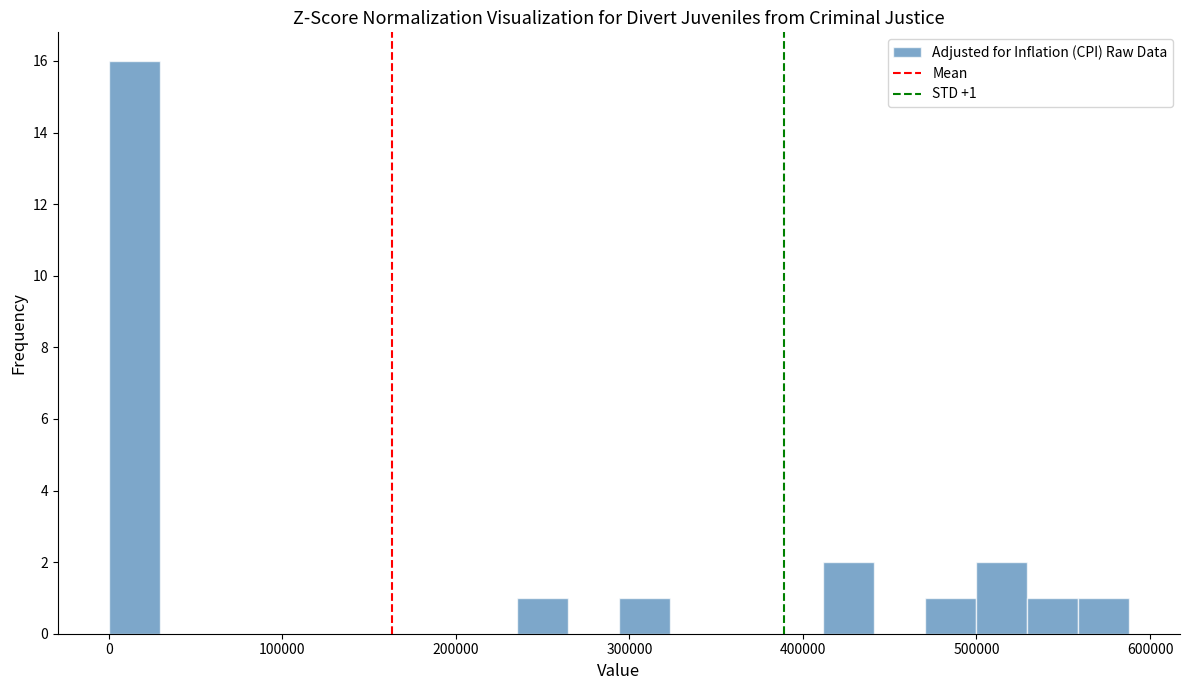

Read against the x-axis, roughly where is the centre of the tallest bar?

10000